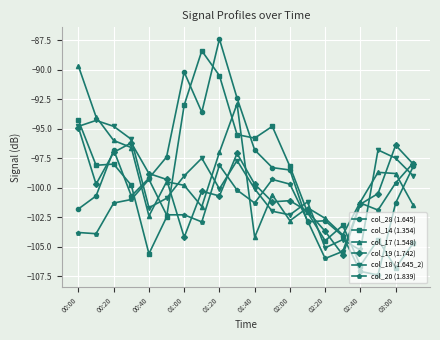

What is the value of the col_18 (1.645_2) point at the 13th from the left?

-102.3